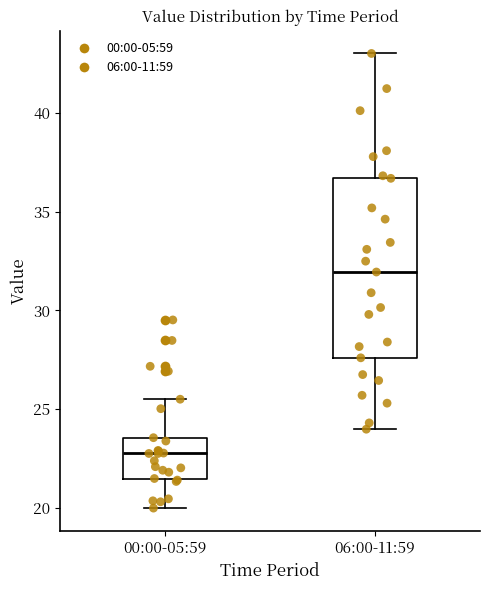

Reading left to right, read every box against the y-axis: the position of its median line, the range the box covers, and the ends of its whiskers. The values are not printed on the chart, so give them approximately, as read against the axis.

00:00-05:59: median 23.0, box 21.5 to 23.5, whiskers 20.0 to 25.5
06:00-11:59: median 32.0, box 27.5 to 36.5, whiskers 24.0 to 43.0